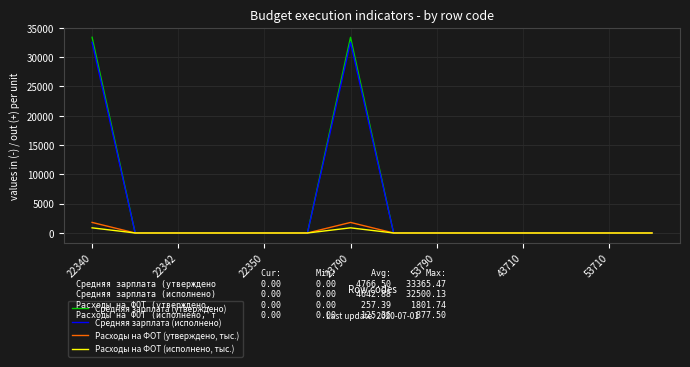

How many lines are shown in the chart?

4